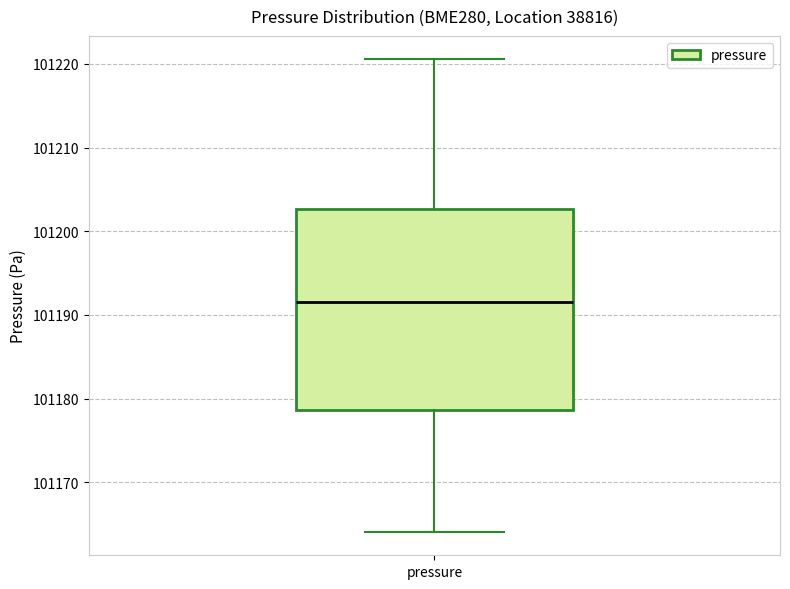

Where is the upper edge of the box for pressure on the y-axis? The values are not printed on the chart, so give them approximately, as read against the axis.

101203